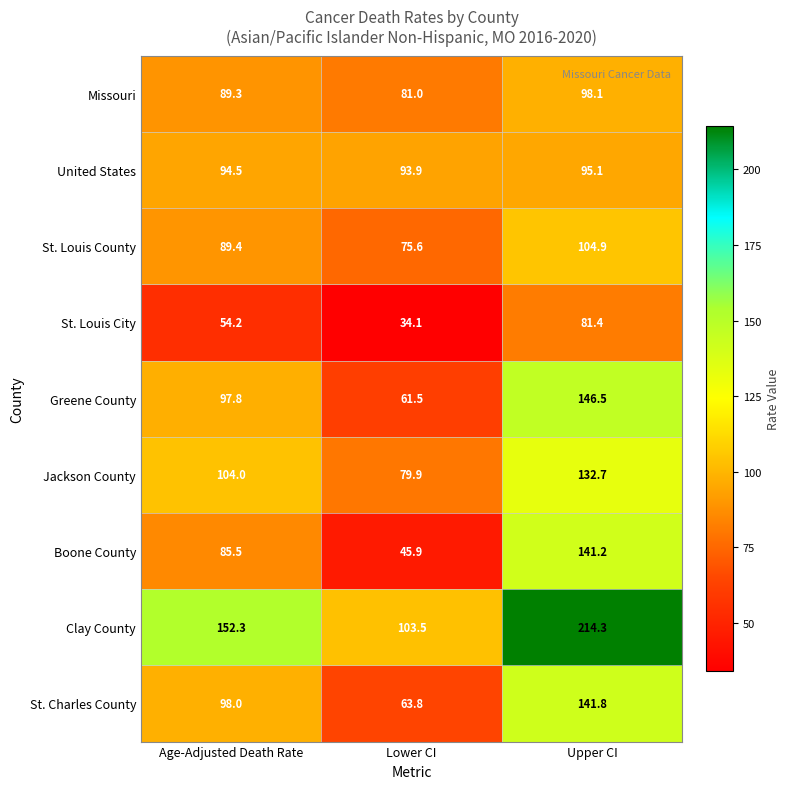

List the series in order of their peak value, lowest first.

St. Louis City, United States, Missouri, St. Louis County, Jackson County, Boone County, St. Charles County, Greene County, Clay County